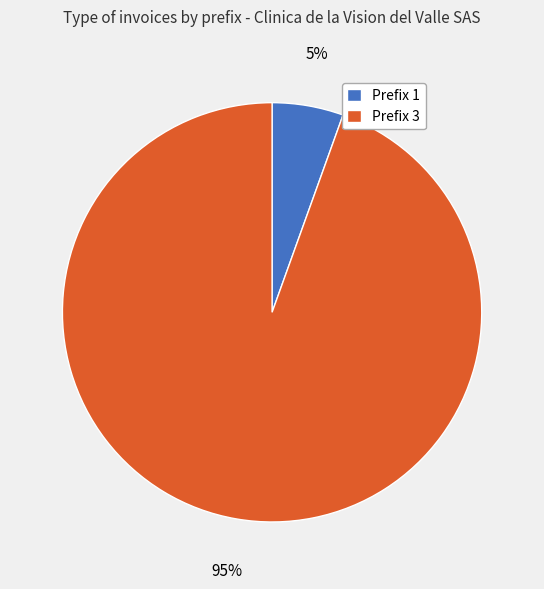

Is there a majority slice in this chart?

Yes